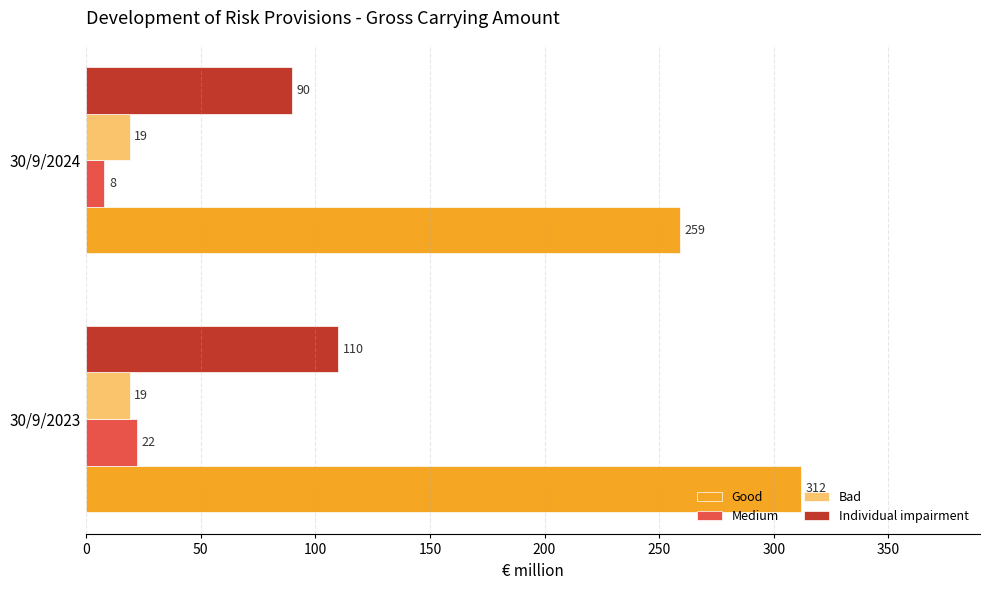

Rank the categories by Good value from lowest to highest.

30/9/2024, 30/9/2023